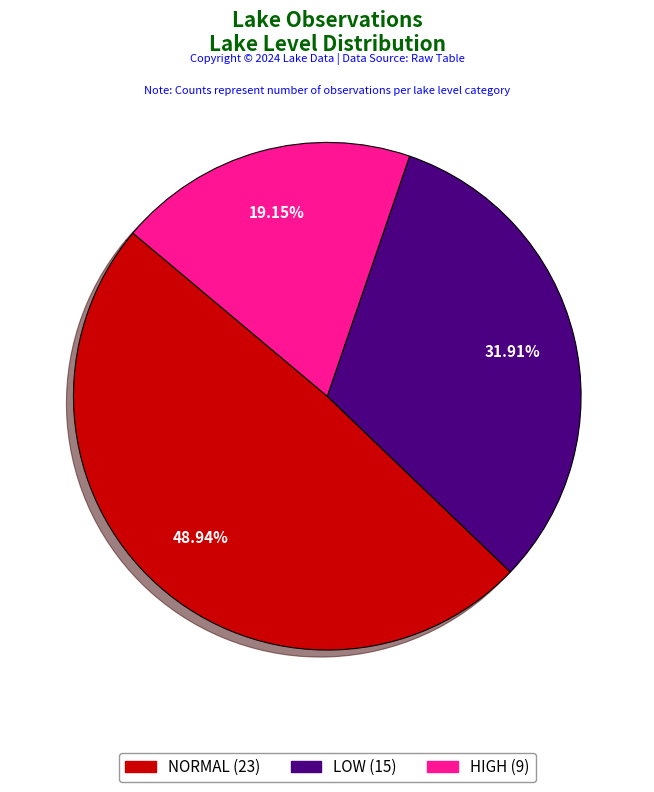

What is the ratio of the value at LOW to the value at HIGH?

1.7